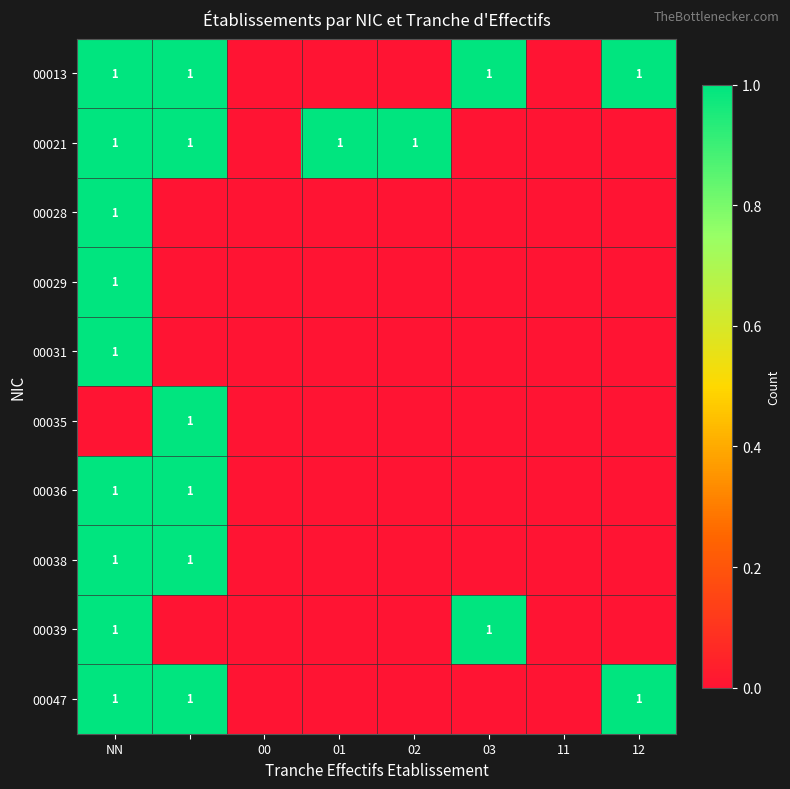

The value of 00021 at 01 is 1. True or false?

True